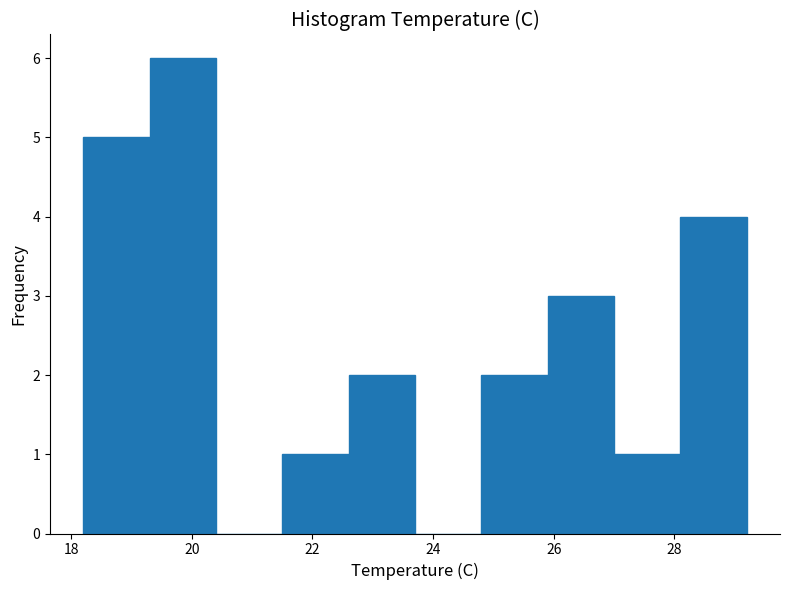

Reading left to right, transcribe this chart: for each bar, give the range it covers on the x-axis and its height. Neither the bar edges nor the heights are printed on the chart, so give them approximately, as read against the axes.

18.2 to 19.3: 5
19.3 to 20.4: 6
20.4 to 21.5: 0
21.5 to 22.6: 1
22.6 to 23.7: 2
23.7 to 24.8: 0
24.8 to 25.9: 2
25.9 to 27.0: 3
27.0 to 28.1: 1
28.1 to 29.2: 4